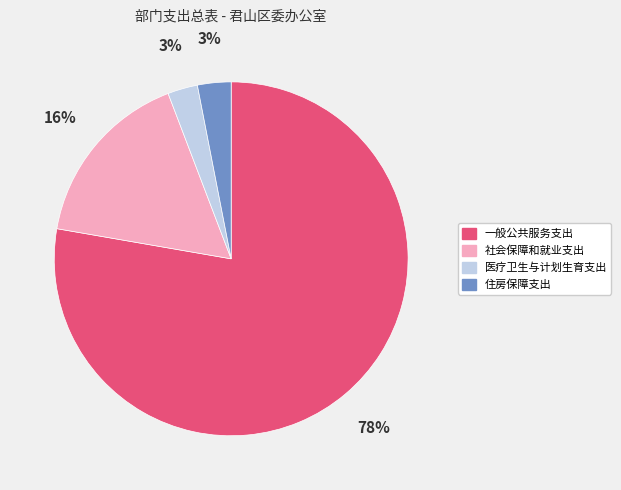

Between 社会保障和就业支出 and 一般公共服务支出, which is larger?

一般公共服务支出